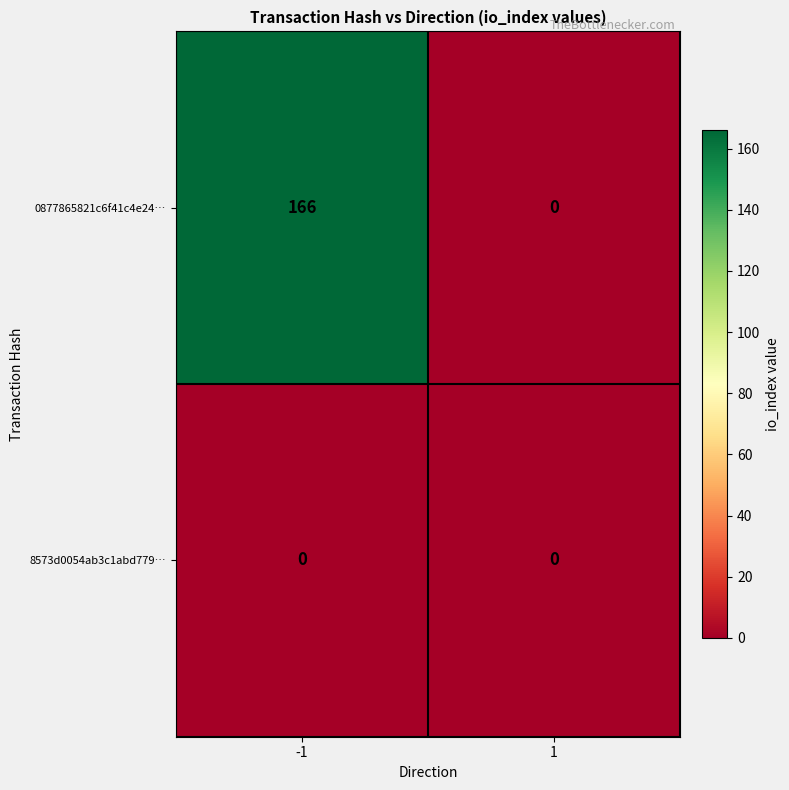

What is the difference between the maximum and minimum values in the 0877865821c6f41c4e24… series?

166